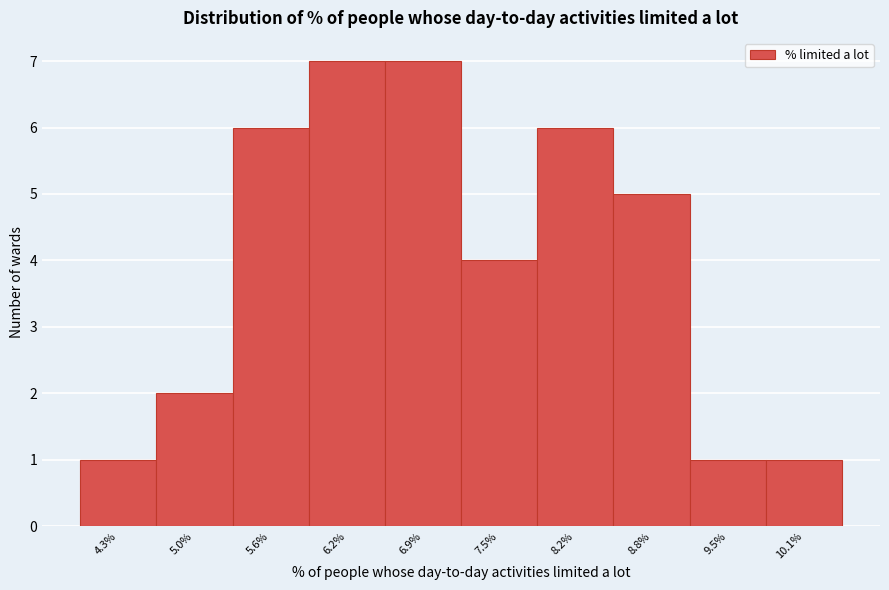

Reading left to right, what are all the values shown in this chart?

4.3%=1	5.0%=2	5.6%=6	6.2%=7	6.9%=7	7.5%=4	8.2%=6	8.8%=5	9.5%=1	10.1%=1